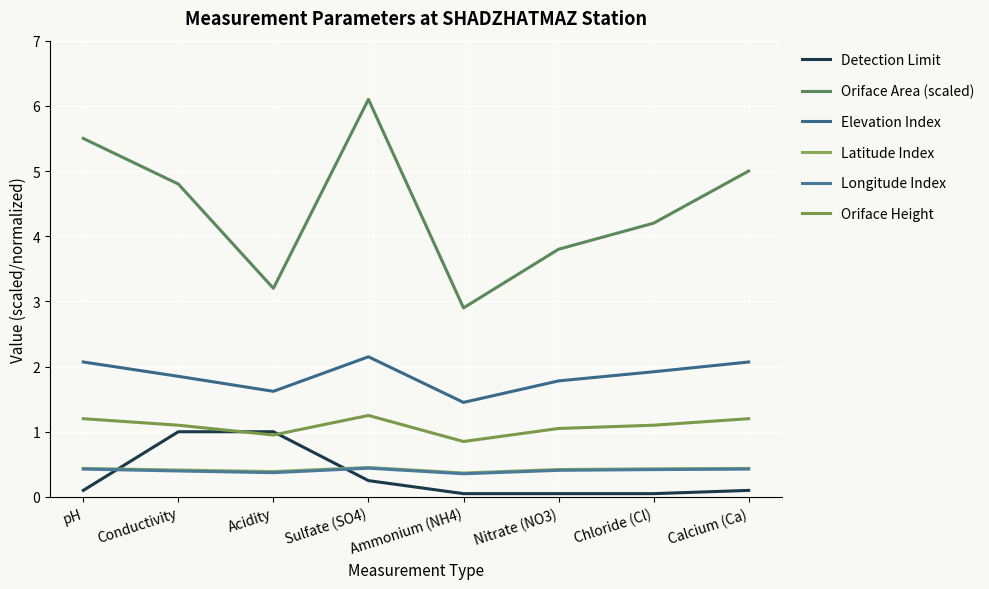

How many lines are shown in the chart?

6